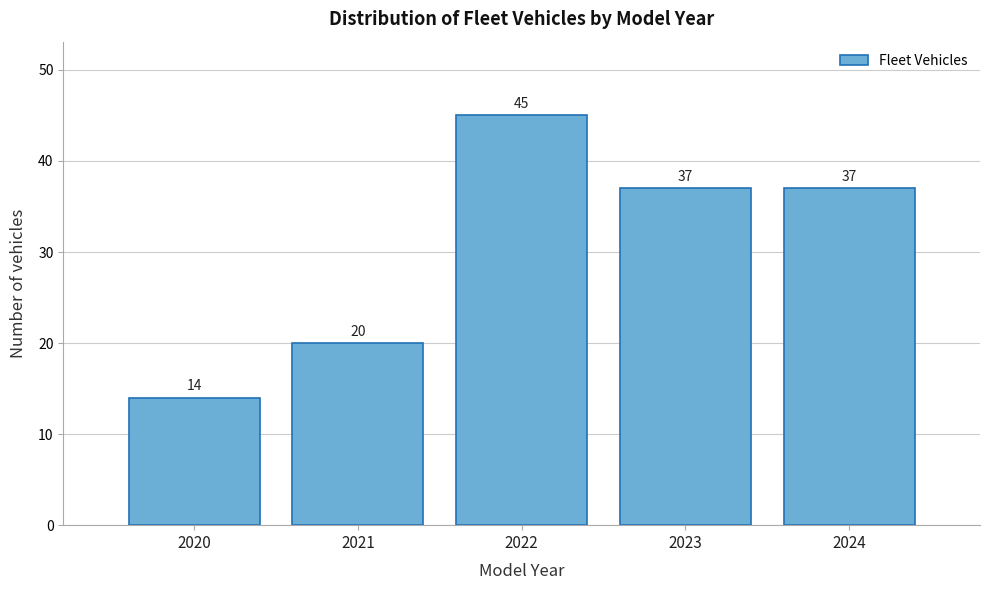

Reading left to right, list all the values displayed in this chart.

2020=14	2021=20	2022=45	2023=37	2024=37